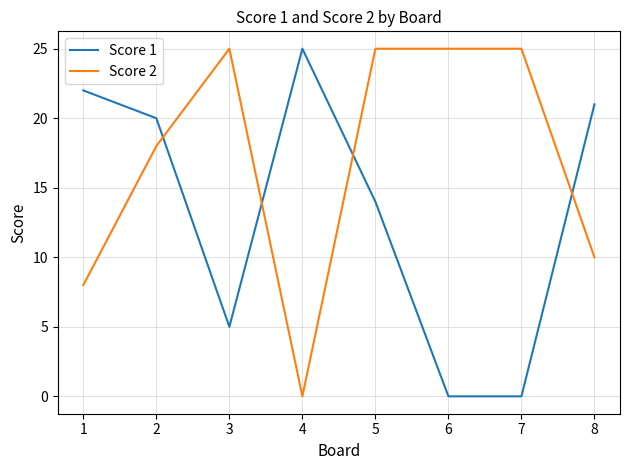

What is the difference between the Score 1 values at 5 and 4?

11